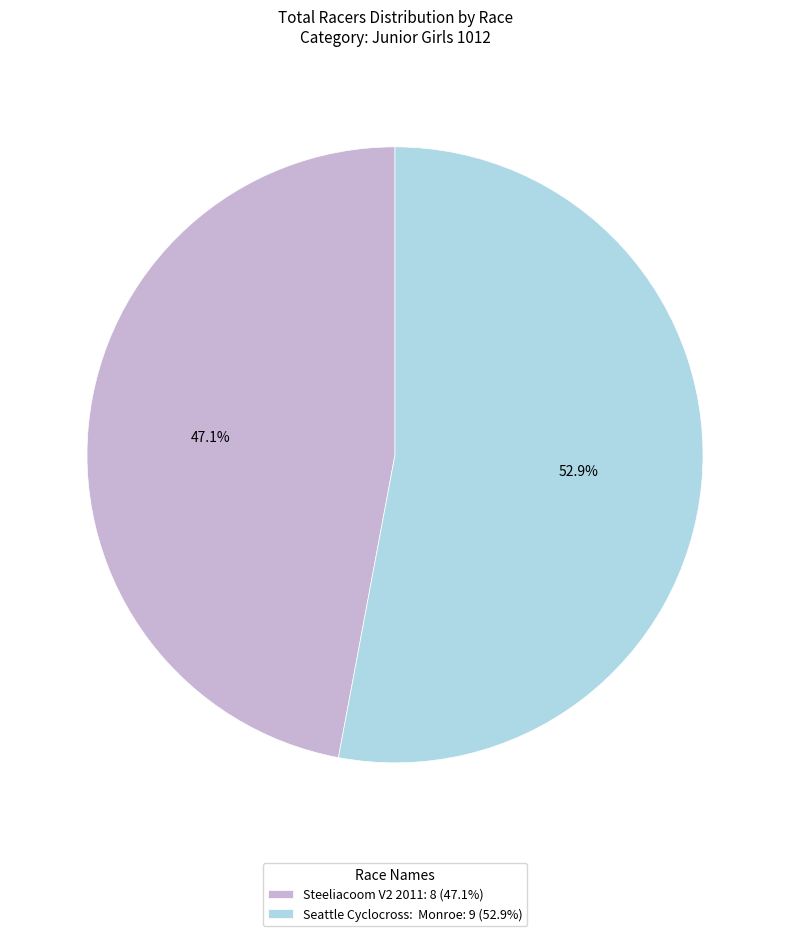

Is there a majority slice in this chart?

Yes